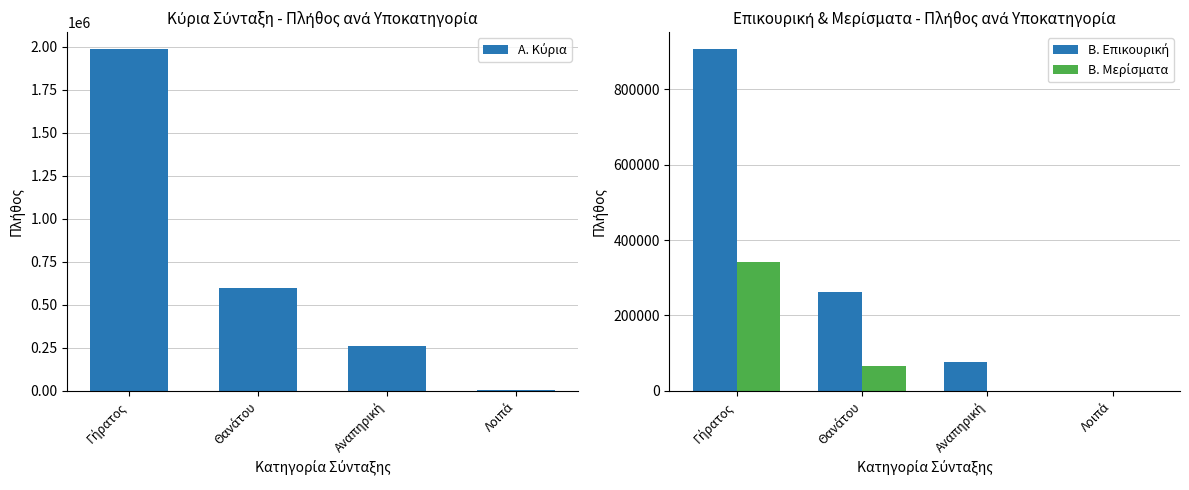

At Θανάτου, list the series in order from smallest to largest.

Β. Μερίσματα, Β. Επικουρική, Α. Κύρια